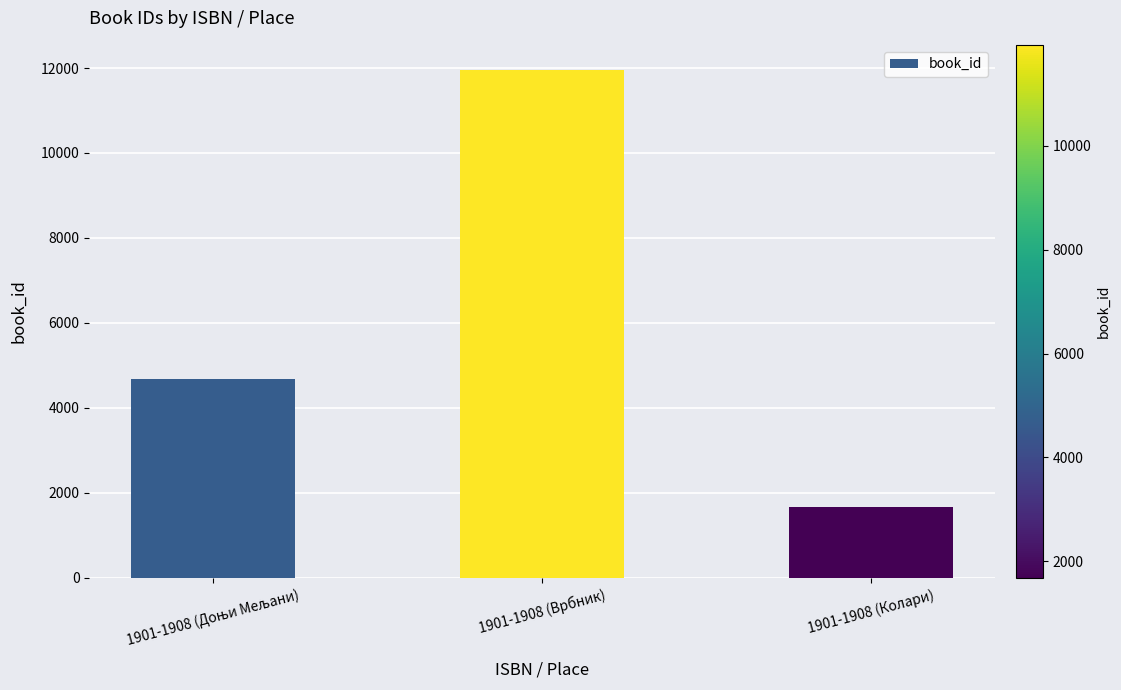

What is the value of the 1st bar from the left?

4671